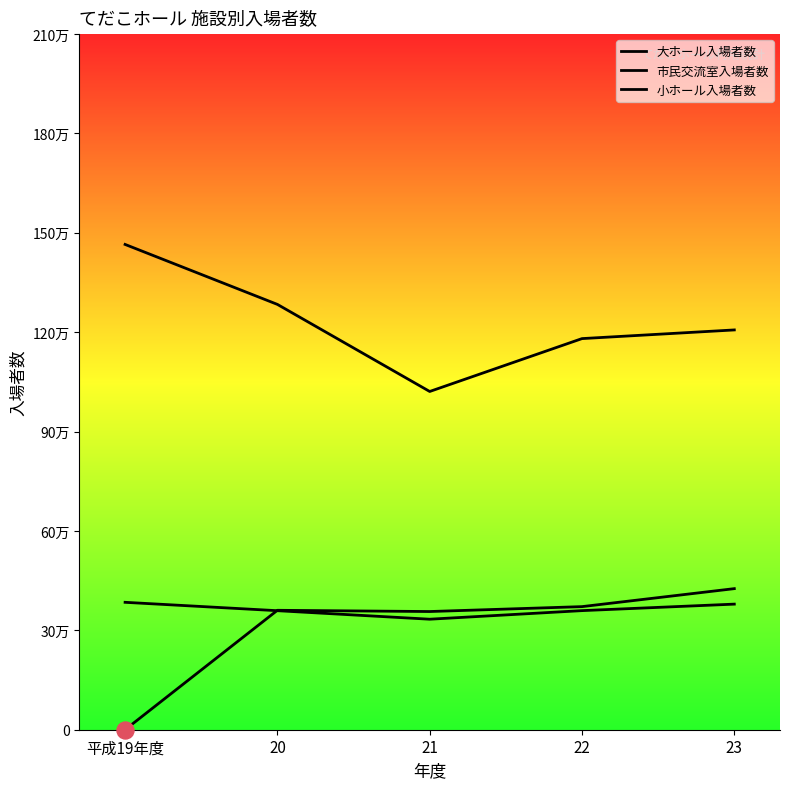

What are all the series names shown in the legend?

大ホール入場者数, 市民交流室入場者数, 小ホール入場者数